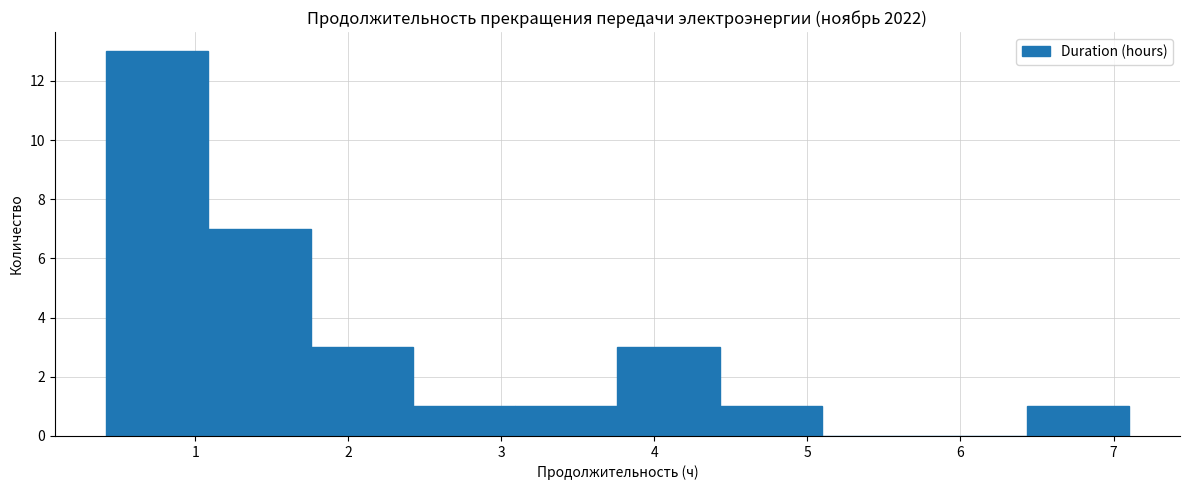

How tall is the bar that spans 3.1 to 3.8 on the x-axis? Neither the bar edges nor the heights are printed on the chart, so give them approximately, as read against the axes.

1